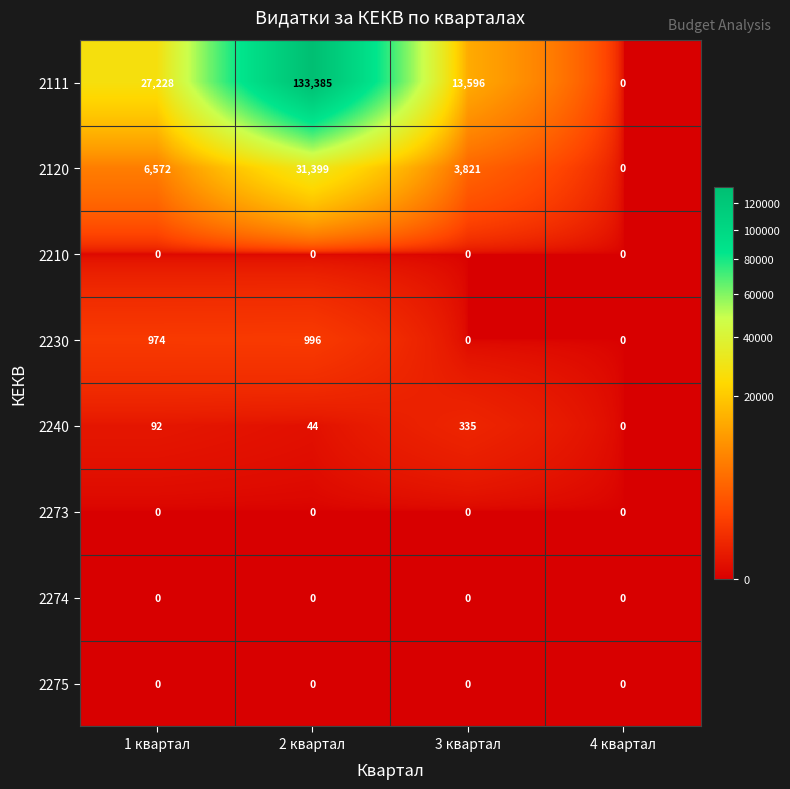

Is it true that 2240 equals 112 at 3 квартал?

False